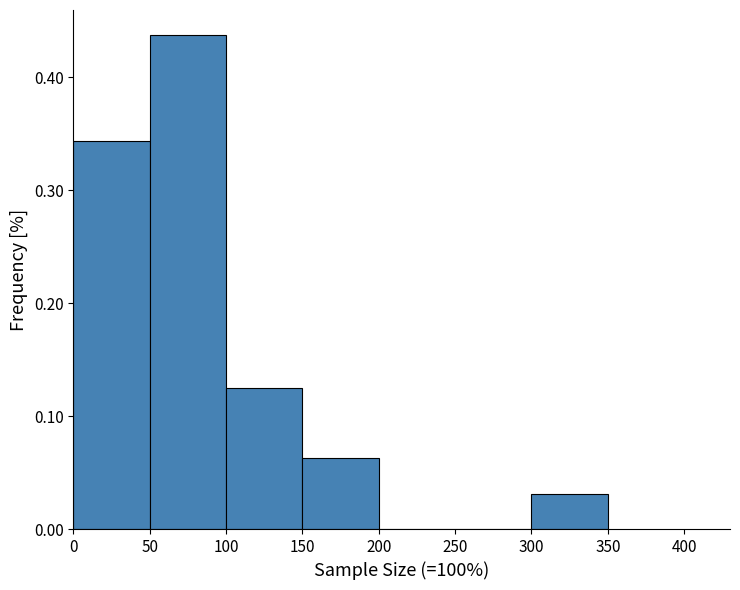

Which range on the x-axis has the tallest bar?

50 to 100